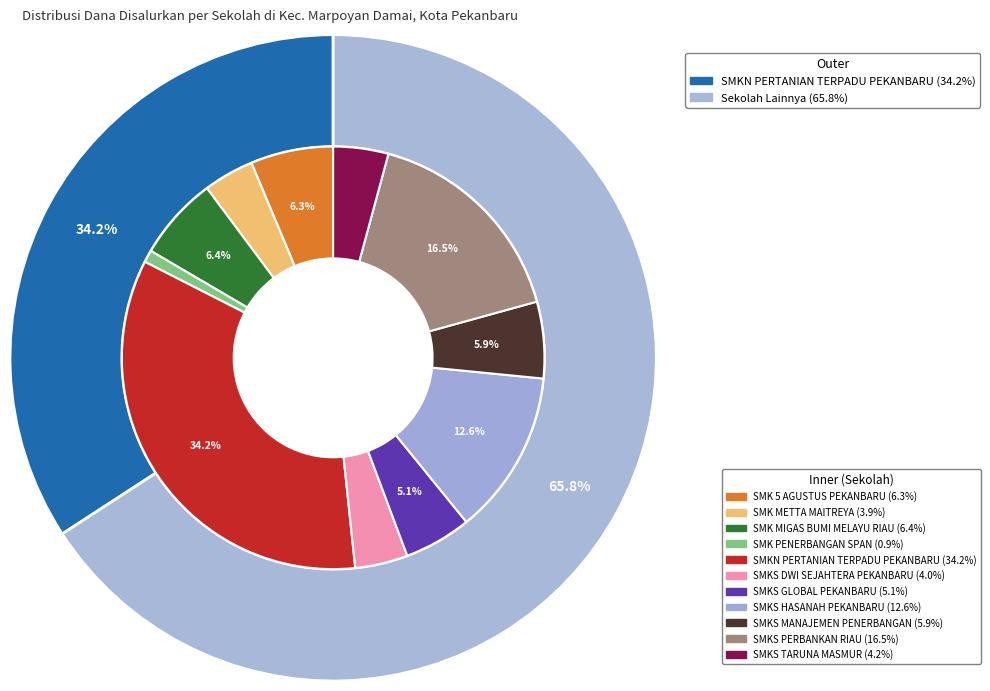

To the nearest percent, what portion does SMK METTA MAITREYA represent?

4%